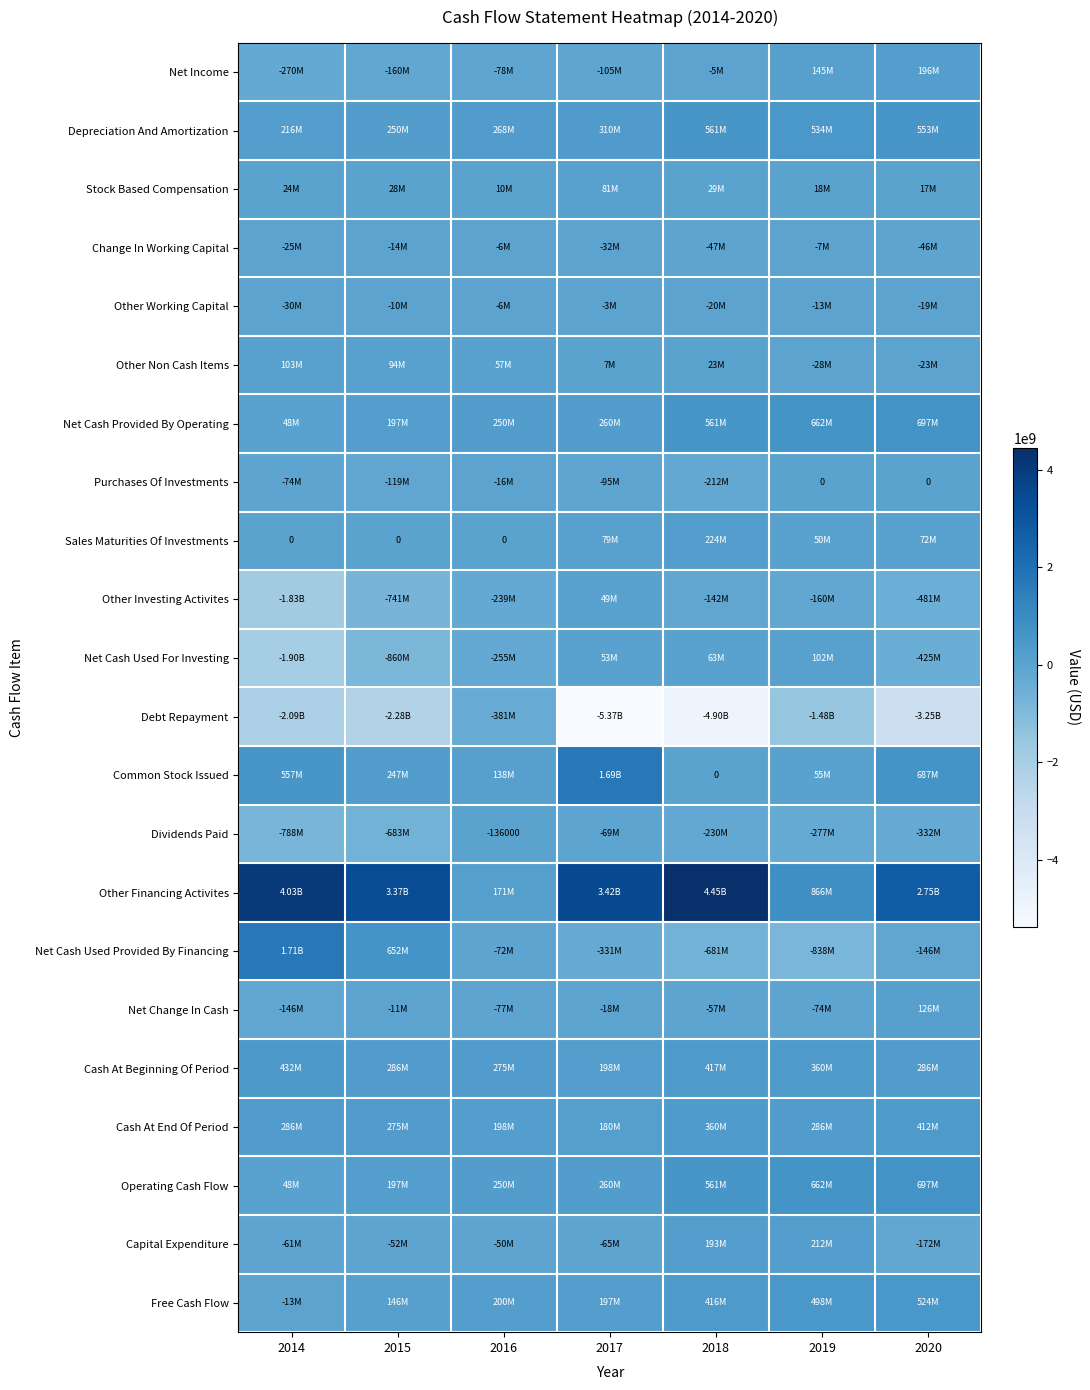

Rank the categories by Other Working Capital value from lowest to highest.

2014, 2018, 2020, 2019, 2015, 2016, 2017